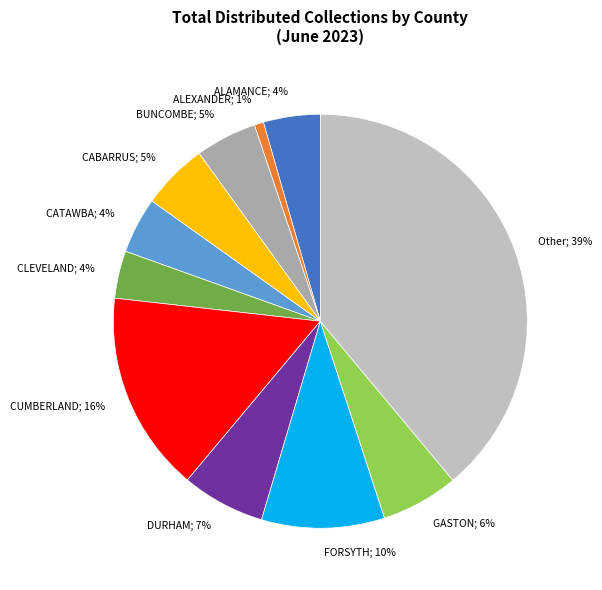

Is there any slice that represents more than half of the pie?

No